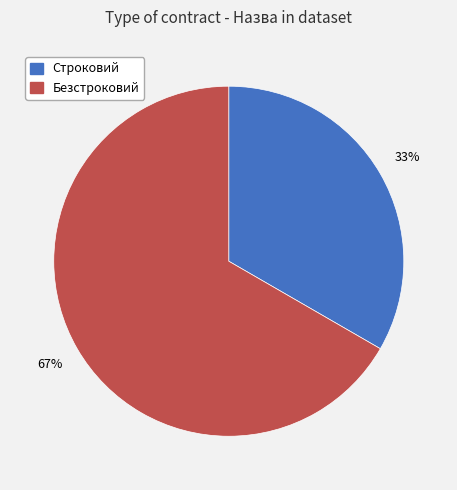

Approximately how many times larger is the value at Безстроковий compared to Строковий?

2.0